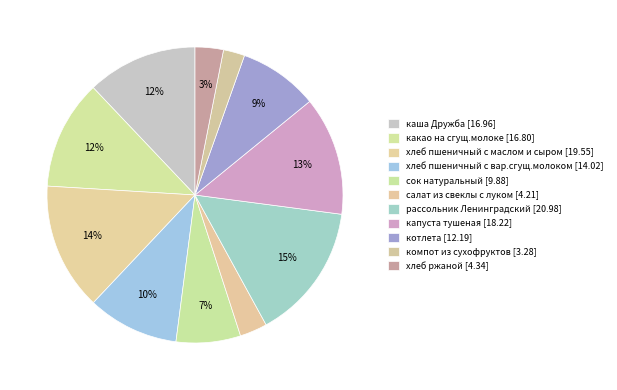

Rank the categories by value from highest to lowest.

рассольник Ленинградский, хлеб пшеничный с маслом и сыром, капуста тушеная, каша Дружба, какао на сгущ.молоке, хлеб пшеничный с вар.сгущ.молоком, котлета, сок натуральный, хлеб ржаной, салат из свеклы с луком, компот из сухофруктов